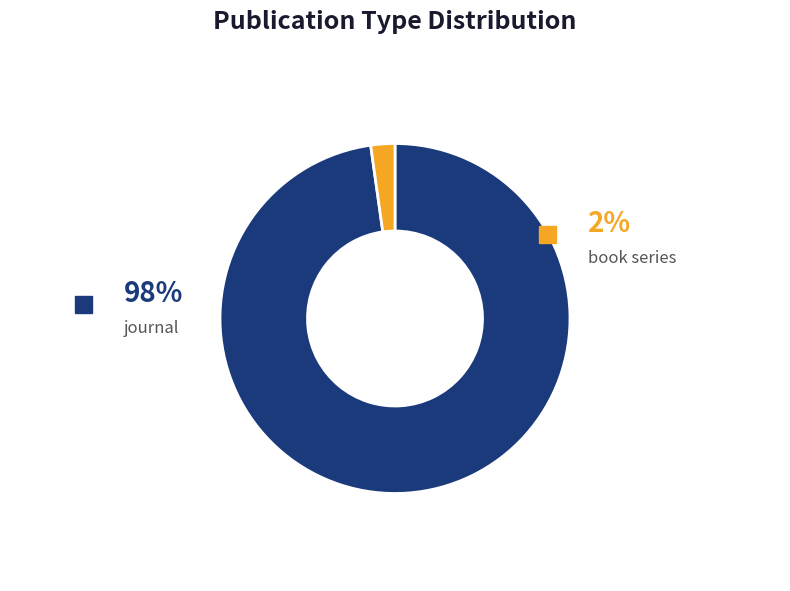

What is the smallest slice in the pie chart?

book series